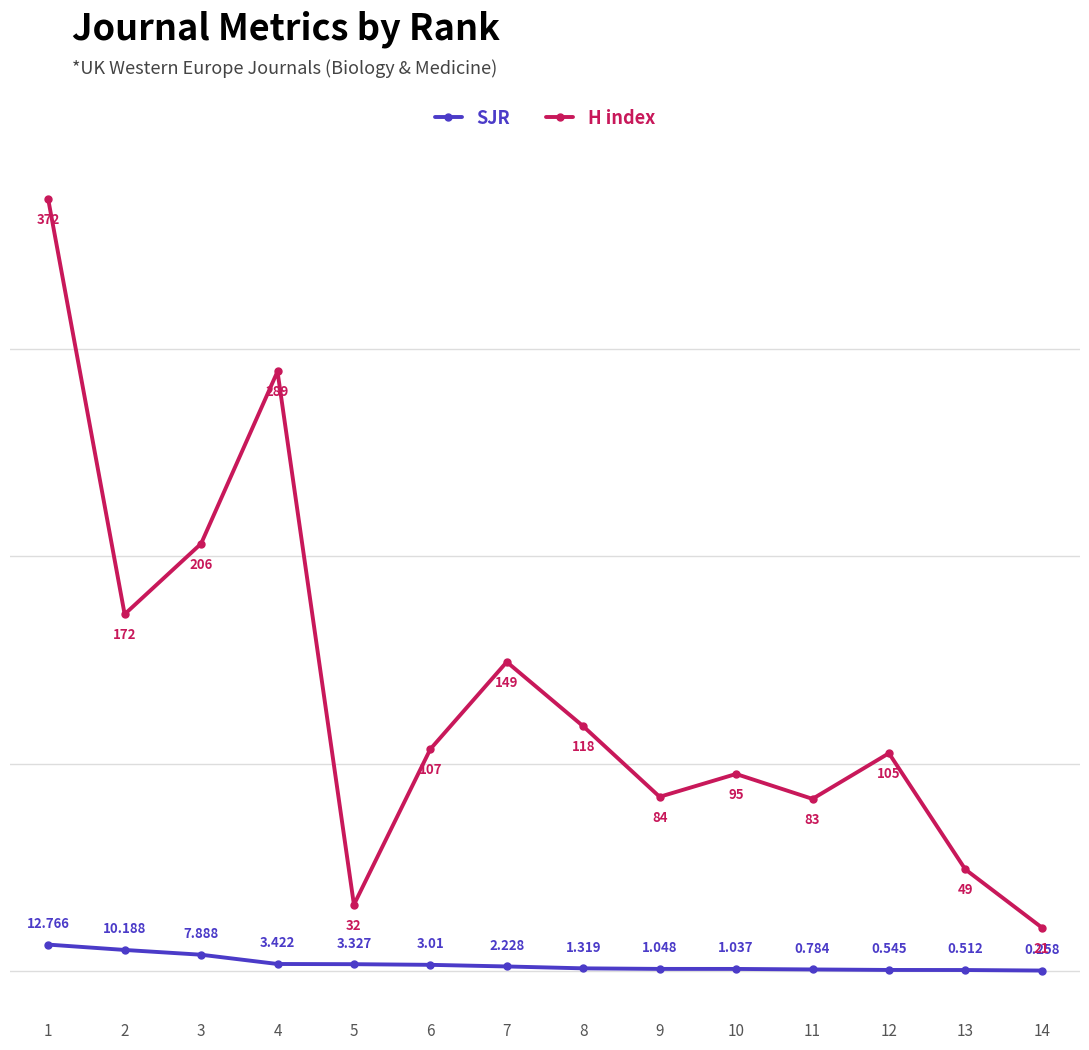

Where does the SJR series first go above 2?

1